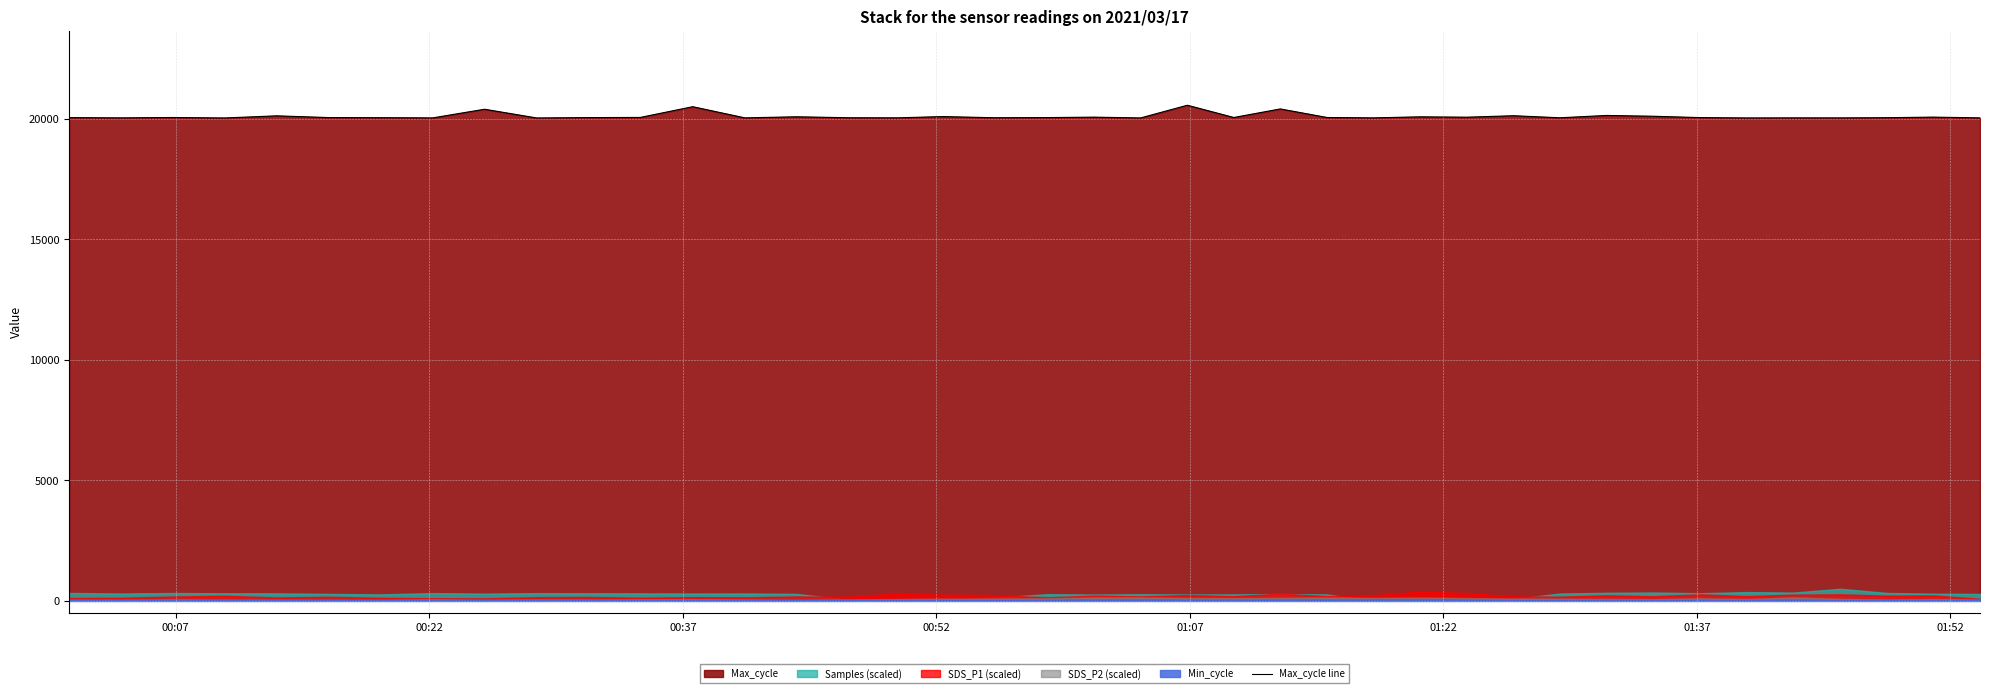

What is the maximum value for Max_cycle line?

20568